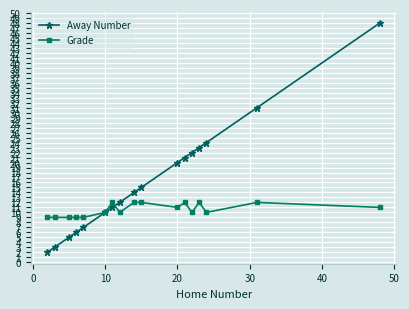

How many data points in Away Number are less than 14?

8